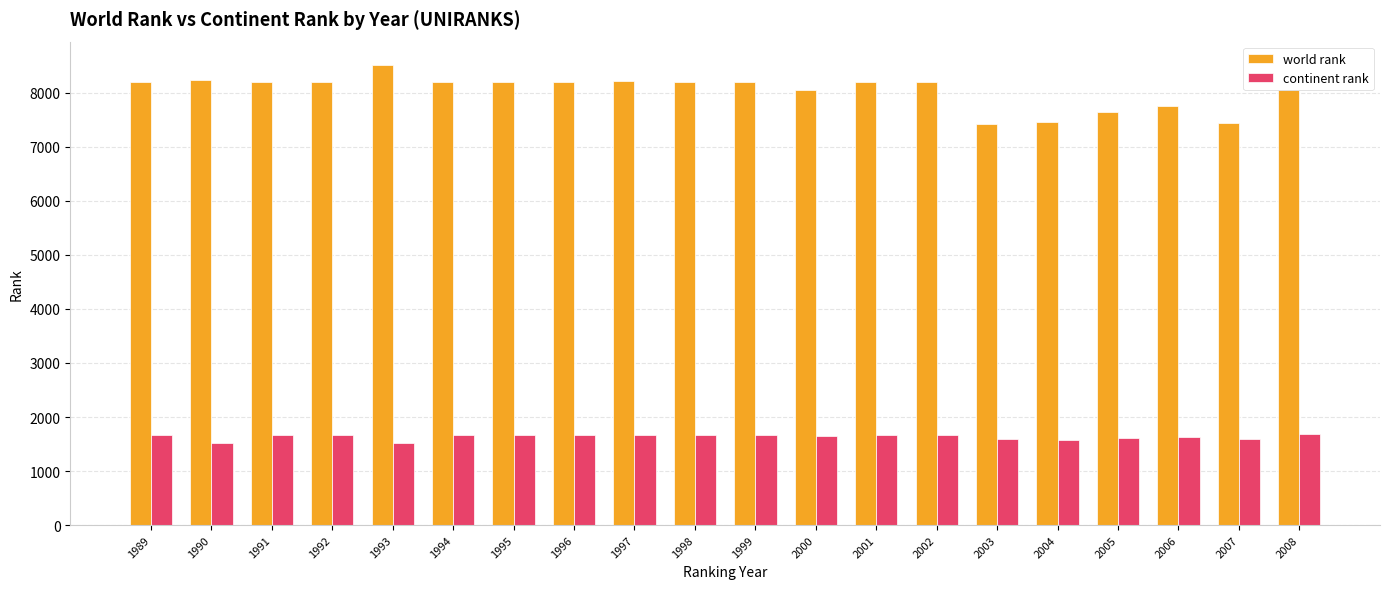

What is the spread (max minus min) of values at 2006?

6115